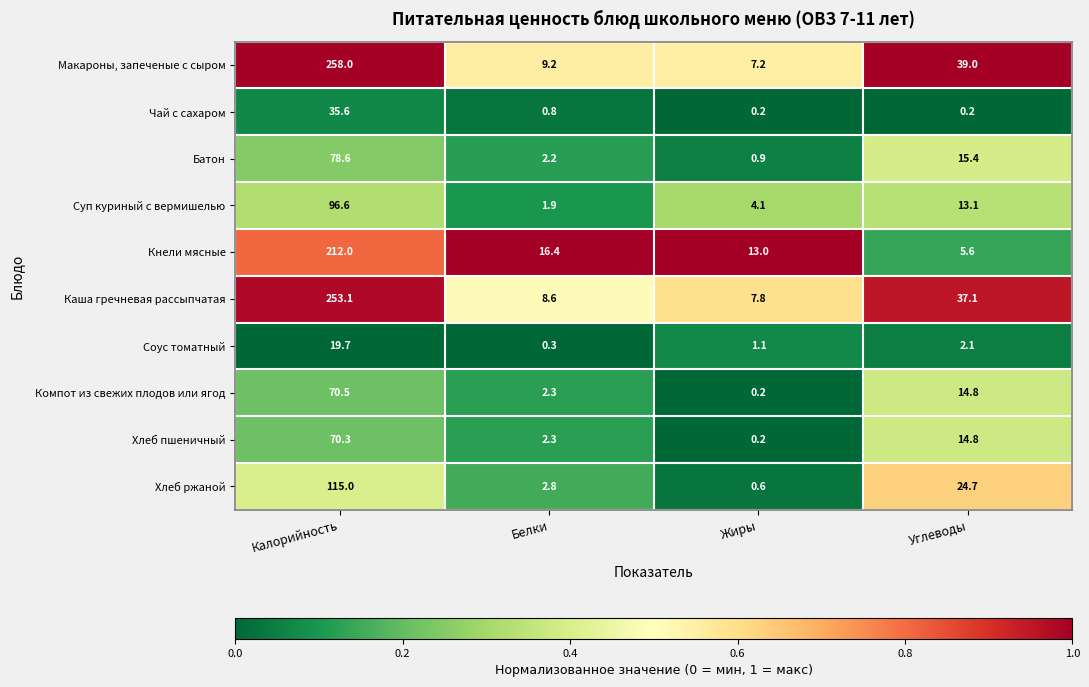

Which series has the largest total across all categories?

Макароны, запеченые с сыром